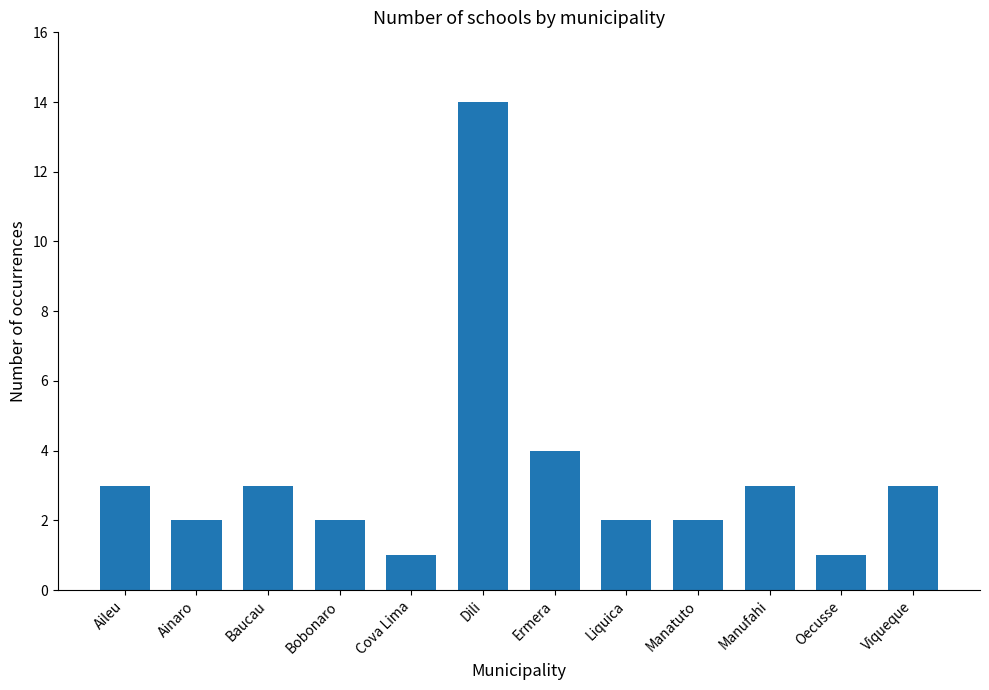

The chart shows a value of 1 at Baucau. True or false?

False